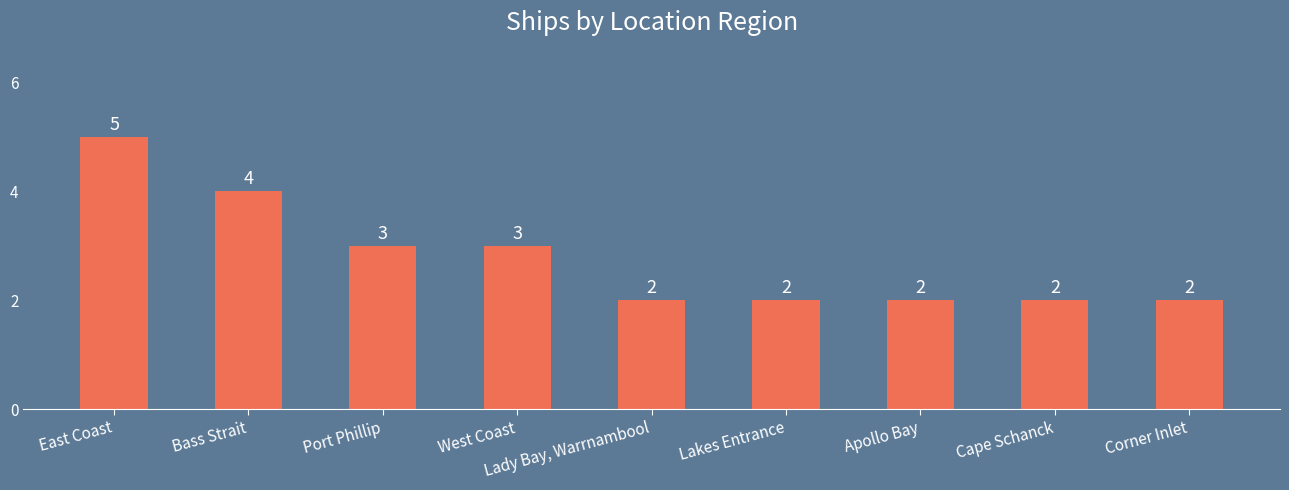

What is the minimum value shown in the chart?

2